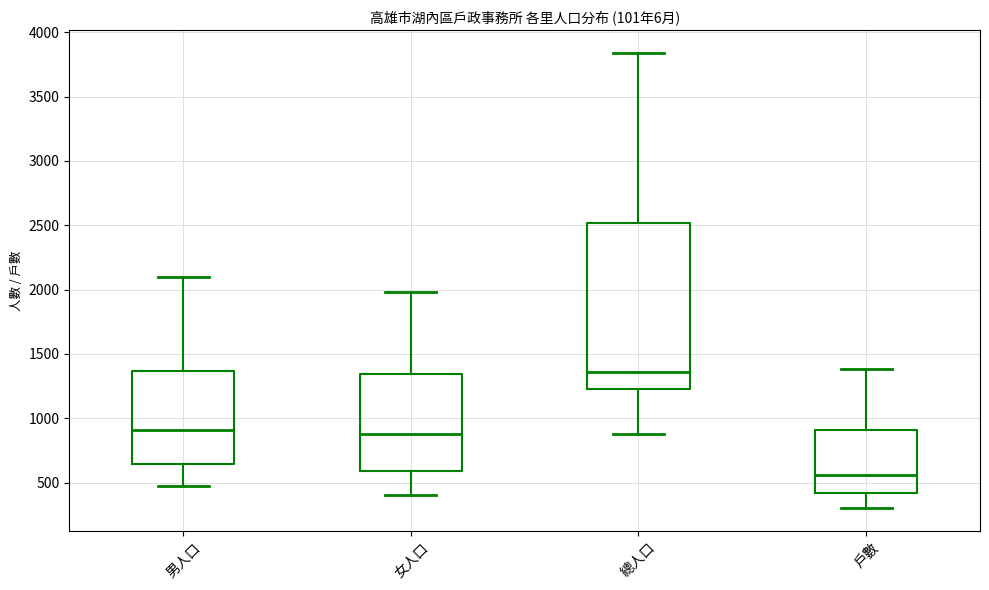

Which box's median line is the highest?

總人口